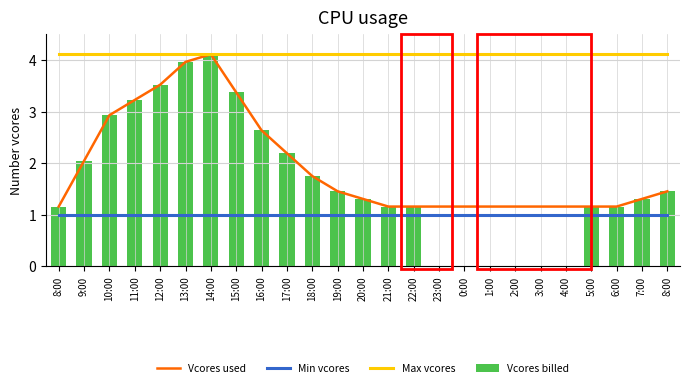

At which label does Vcores billed first exceed 1?

8:00